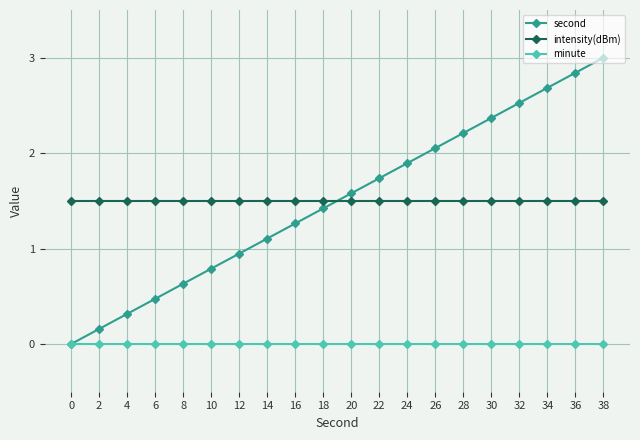

The value of intensity(dBm) at 2 is 0.5. True or false?

False